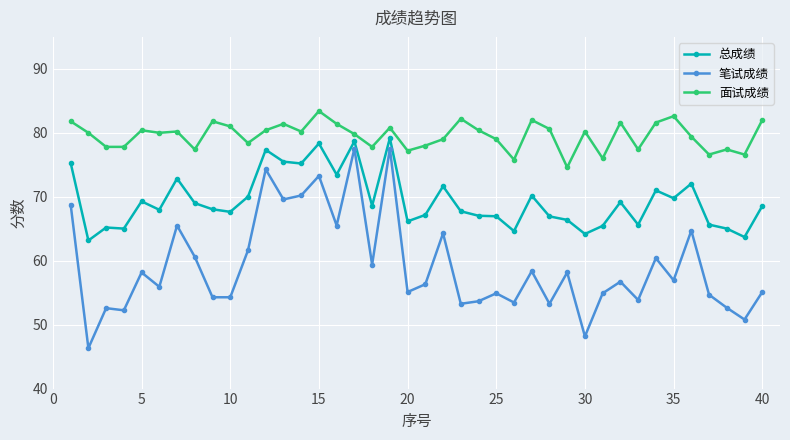

What is the maximum value for 笔试成绩?

77.5